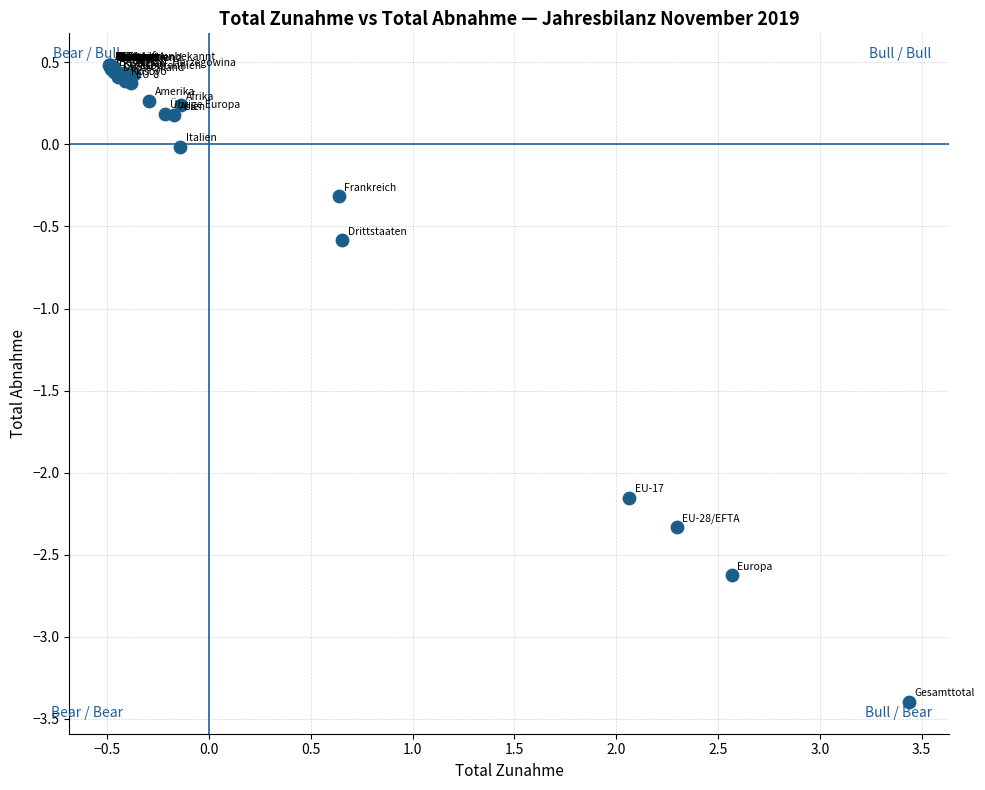

What Y value in the scatter plot is closest to -1?

-0.6